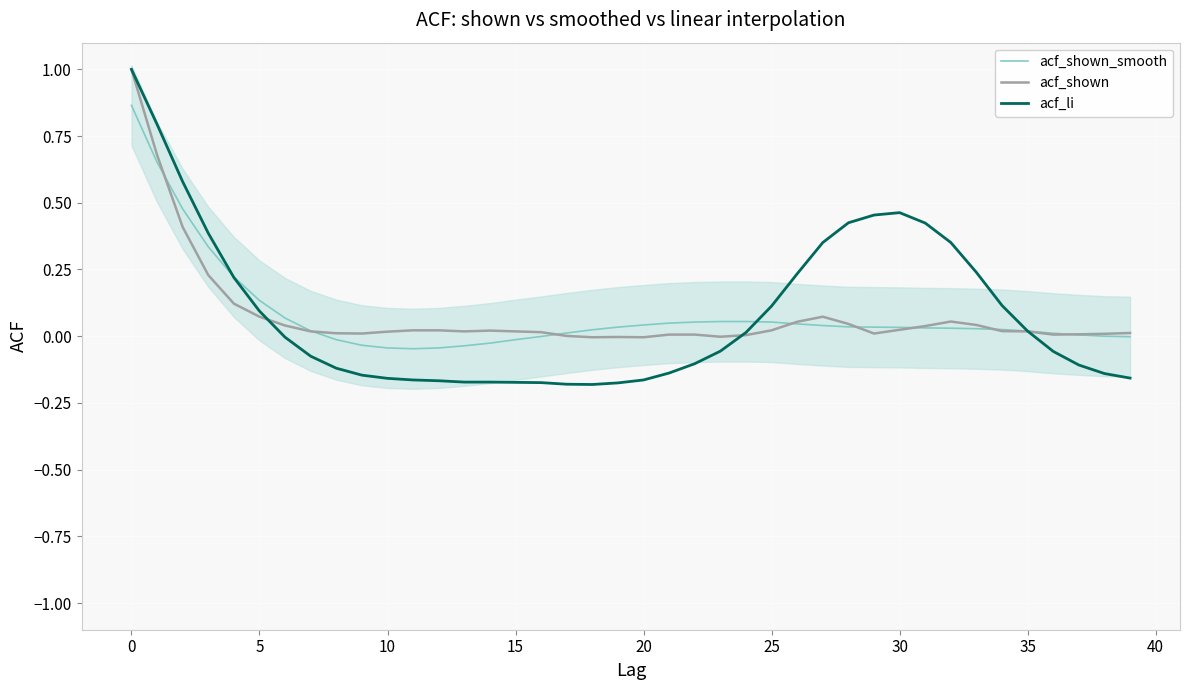

Which has a higher value, 19 or 22?

22